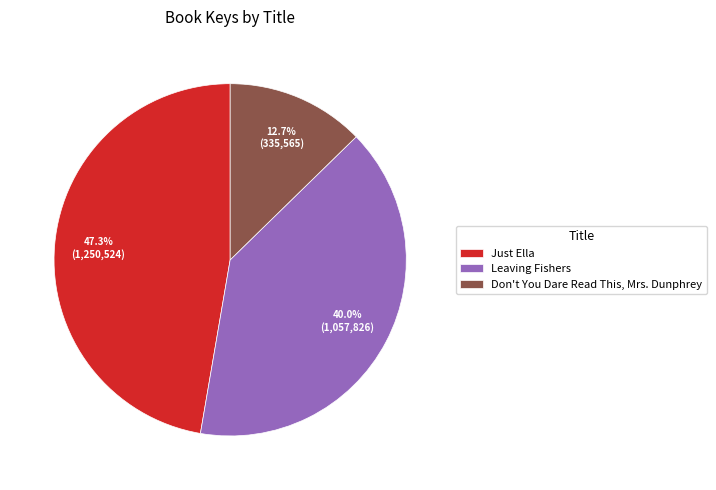

Does Leaving Fishers represent more than half of the total?

No